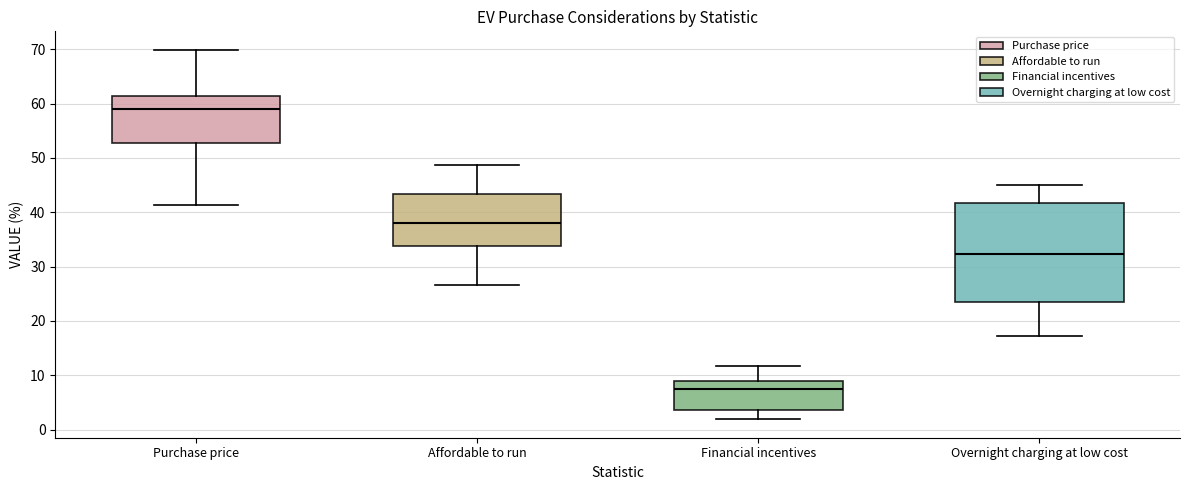

Reading left to right, transcribe this box plot: for each box, give where its median line is, the range the box spans, and where its two whiskers end, as read against the y-axis. The values are not printed on the chart, so give them approximately, as read against the axis.

Purchase price: median 59, box 53 to 61, whiskers 41 to 70
Affordable to run: median 38, box 34 to 43, whiskers 27 to 49
Financial incentives: median 7, box 4 to 9, whiskers 2 to 12
Overnight charging at low cost: median 32, box 24 to 42, whiskers 17 to 45